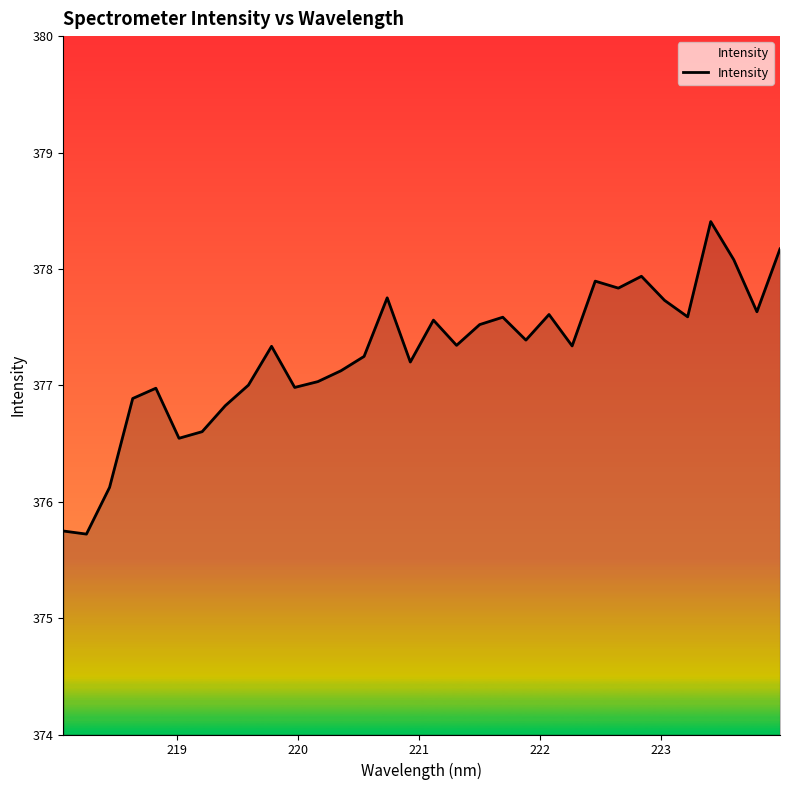

What is the smallest value displayed?

375.7